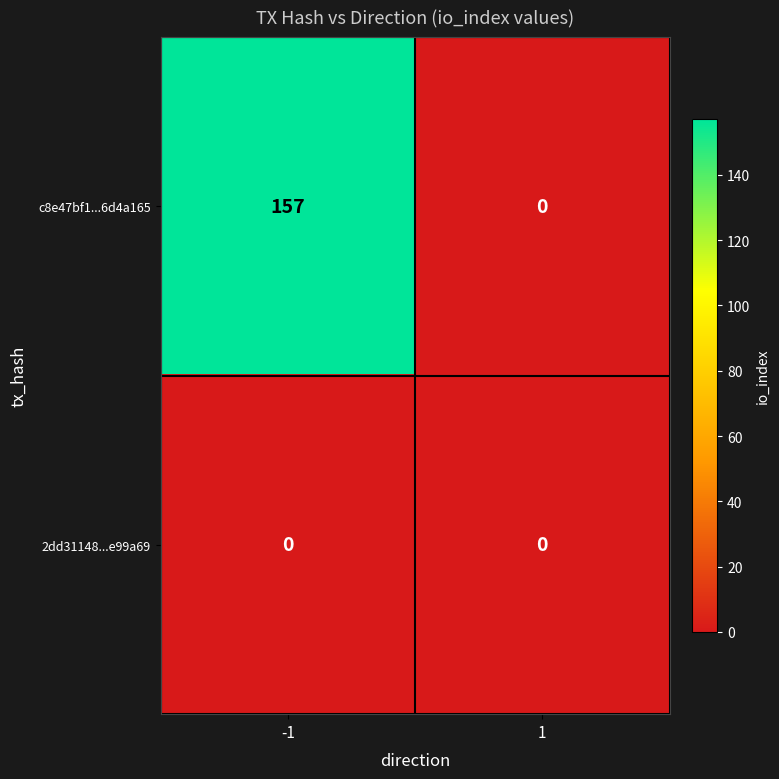

List the series in order of their overall mean, lowest first.

2dd31148...e99a69, c8e47bf1...6d4a165